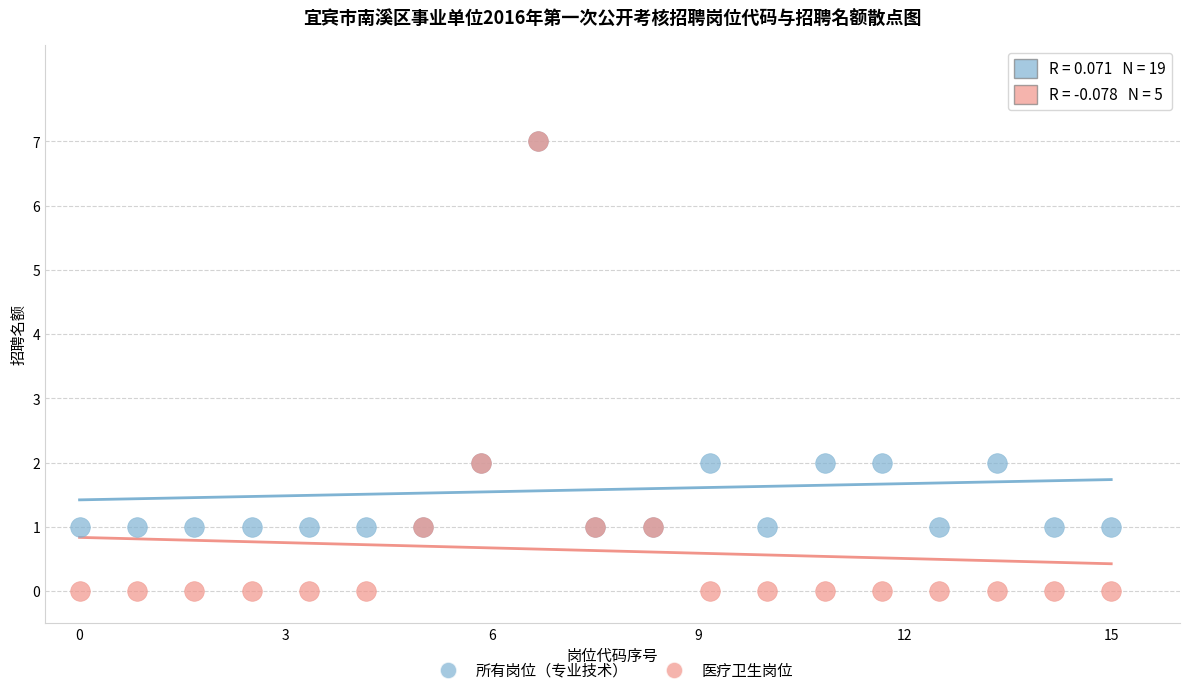

What are all the series names shown in the legend?

所有岗位（专业技术）, 医疗卫生岗位